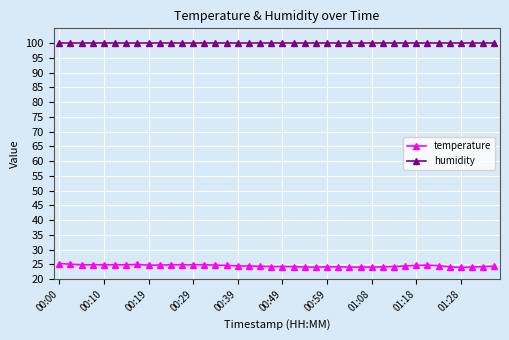

What is the highest value of the humidity series?

99.9